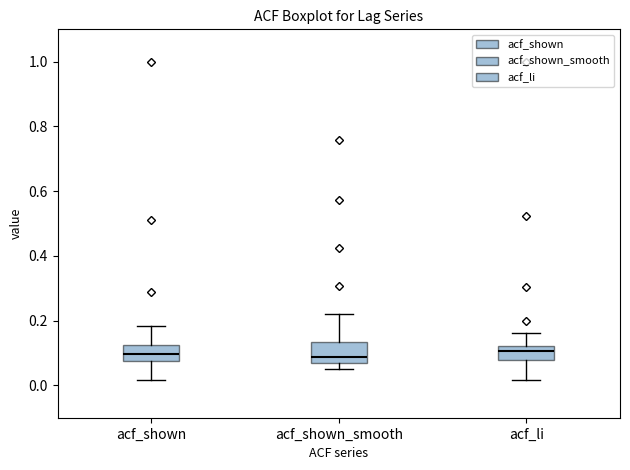

Reading left to right, transcribe this box plot: for each box, give where its median line is, the range the box spans, and where its two whiskers end, as read against the y-axis. The values are not printed on the chart, so give them approximately, as read against the axis.

acf_shown: median 0.10, box 0.08 to 0.12, whiskers 0.02 to 0.18
acf_shown_smooth: median 0.08, box 0.06 to 0.14, whiskers 0.06 (just below the box's lower edge) to 0.22
acf_li: median 0.10, box 0.08 to 0.12, whiskers 0.02 to 0.16